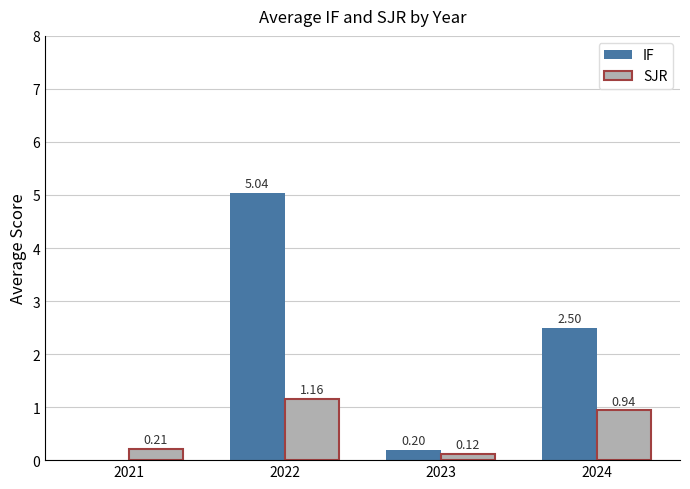

Is the value of IF at 2023 greater than the value of SJR at 2024?

No